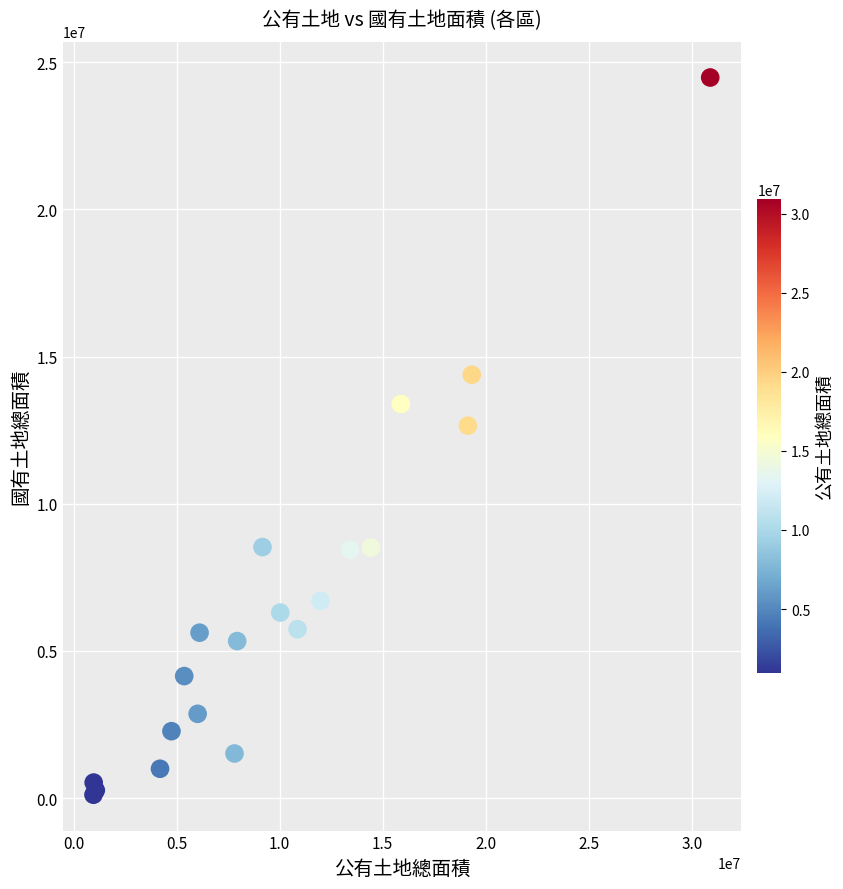

What Y value in the scatter plot is closest to 12298198?

12654976.8